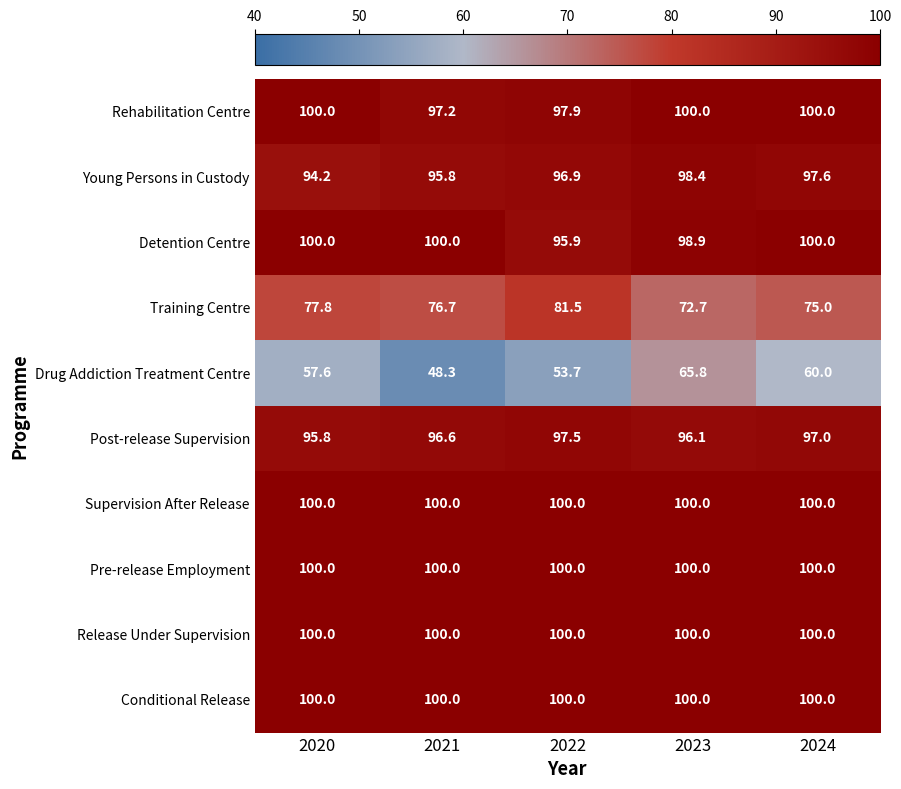

The value of Young Persons in Custody at 2023 is 98.4. True or false?

True